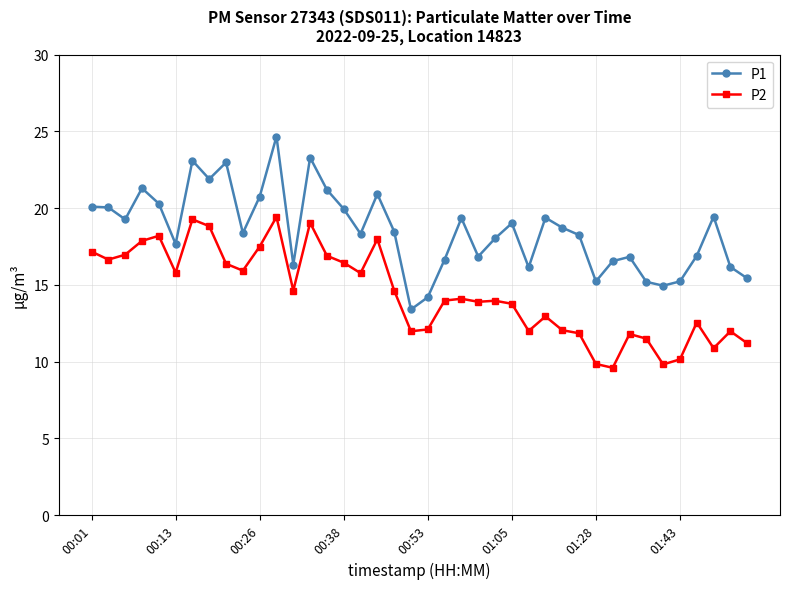

Rank the series by their maximum value, from highest to lowest.

P1, P2